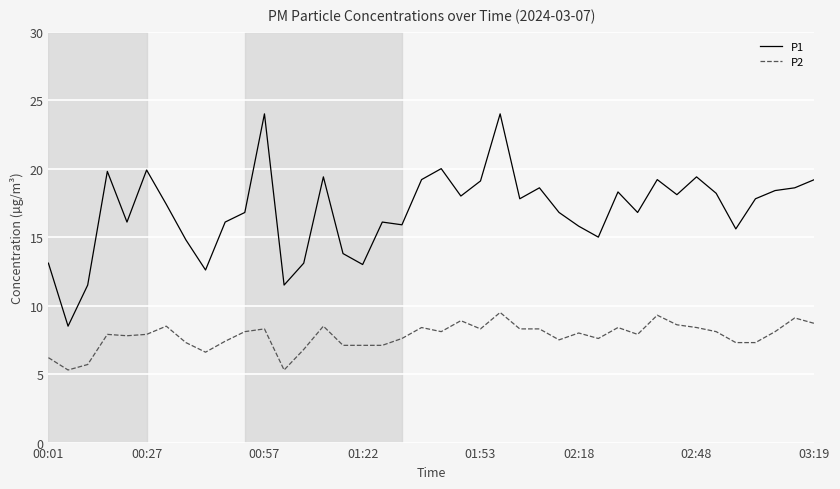

At how many categories does at least one series exceed 6?

40